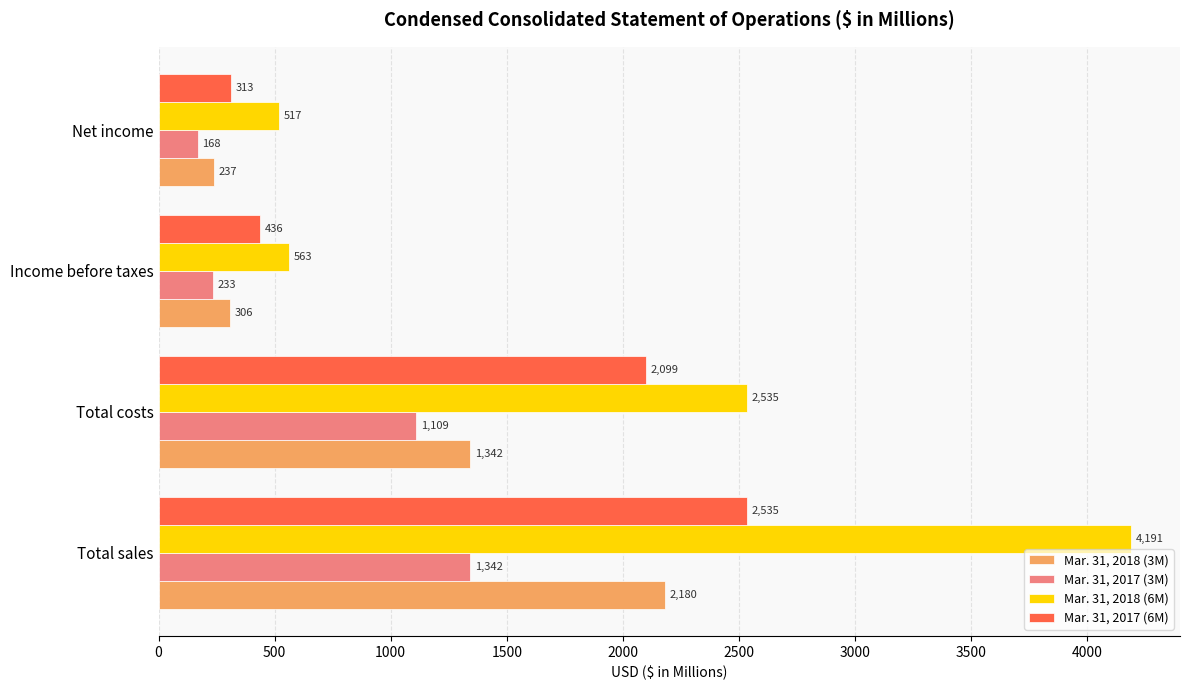

What value does the Mar. 31, 2018 (6M) series have at Income before taxes?

563